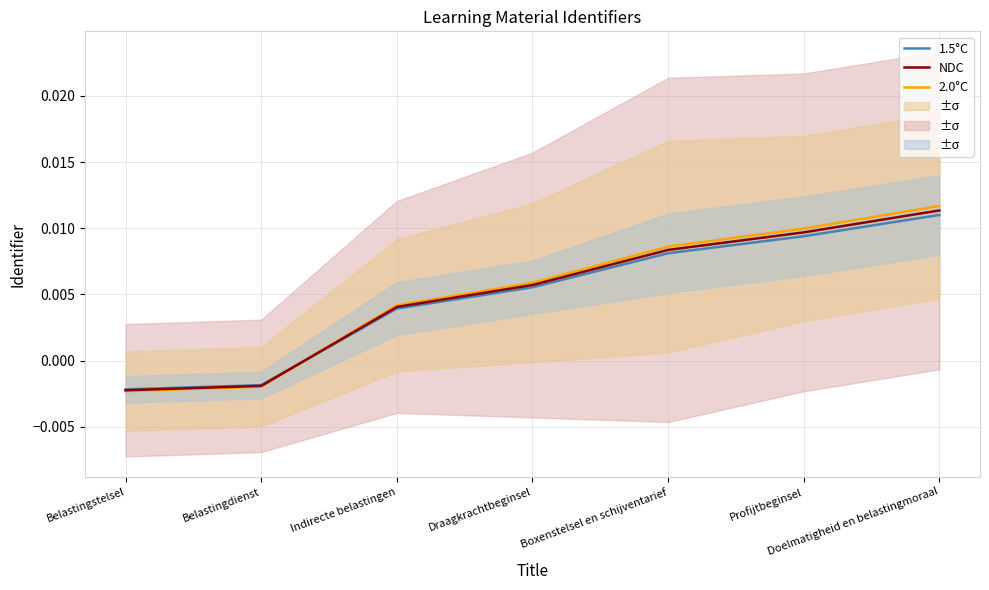

How many values in 1.5°C are below zero?

2